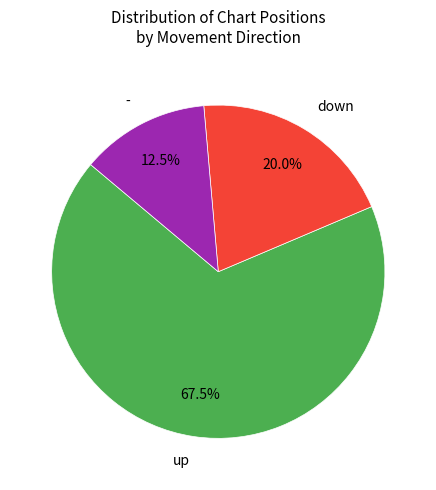

How many slices are in this pie chart?

3